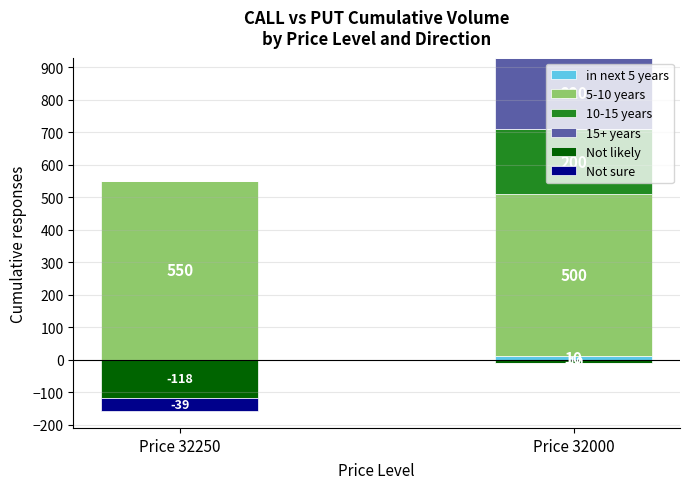

Which category has the lowest value across all series?

Price 32250